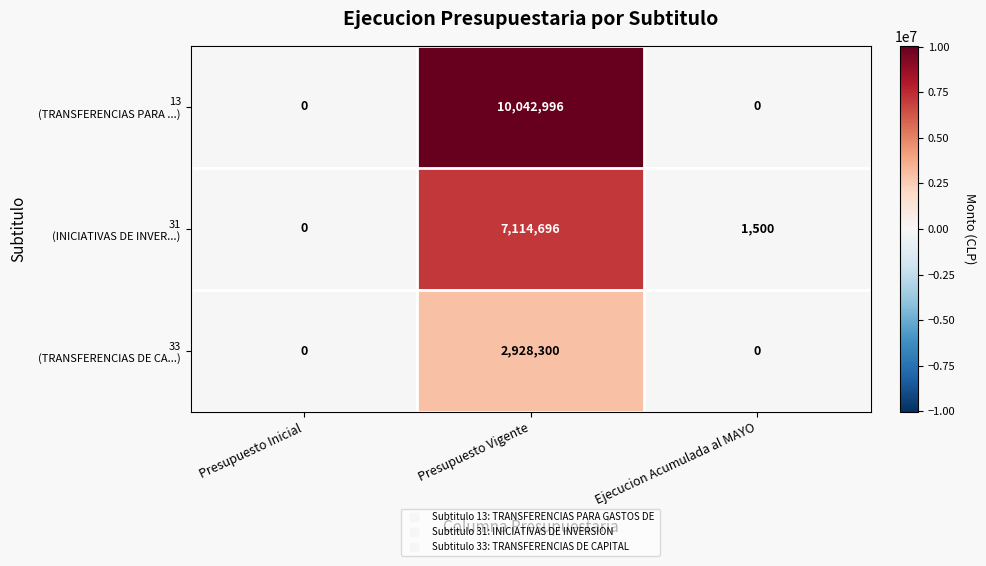

What is the total value across all series at Presupuesto Vigente?

20085992